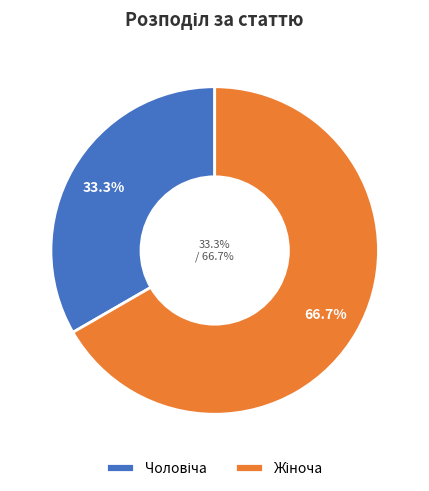

What is the largest slice in the pie chart?

Жіноча